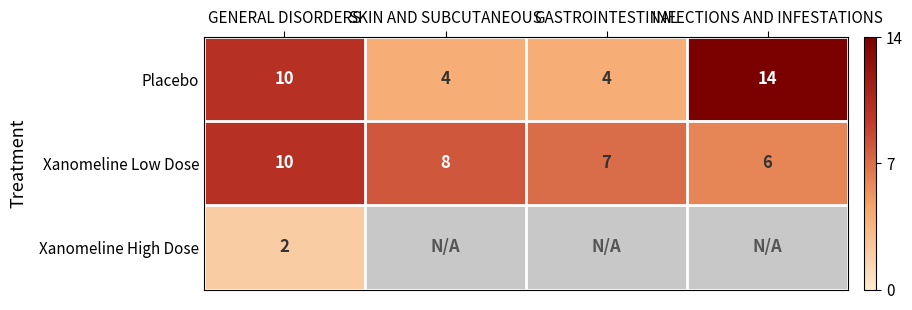

What is the highest value of the Xanomeline Low Dose series?

10